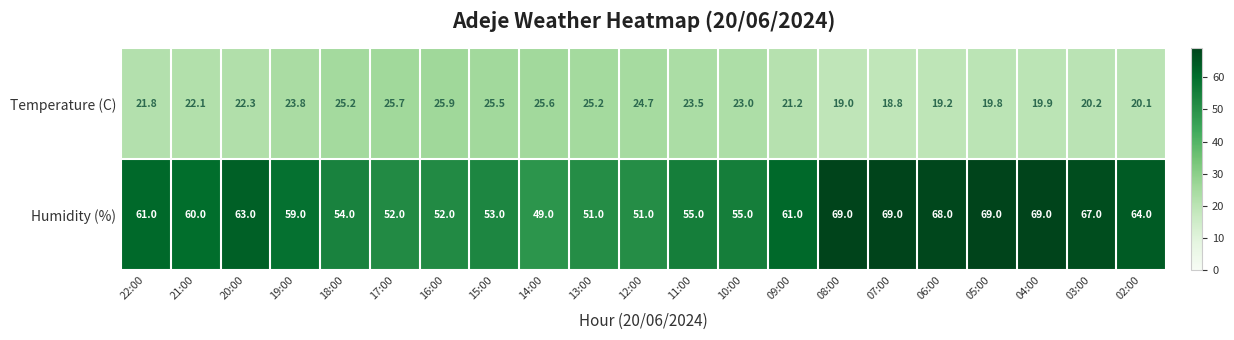

What value does the Humidity (%) series have at 19:00?

59.0